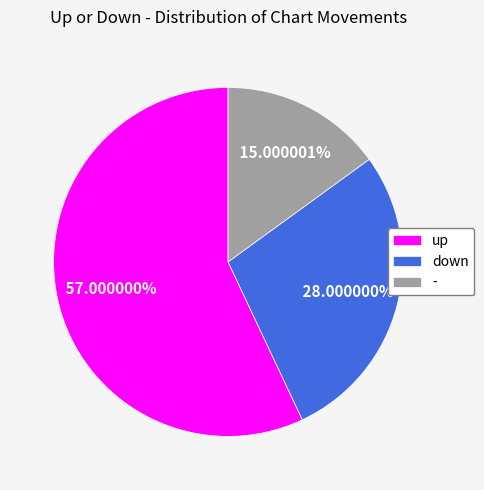

Is it true that up is 57% of the pie?

True